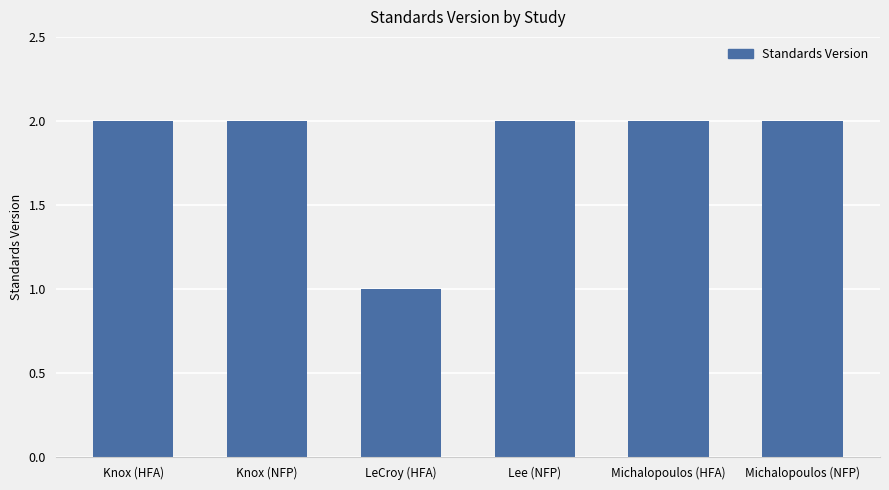

Does the chart contain any negative values?

No